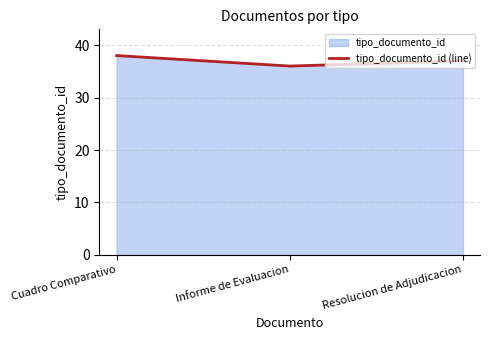

Count the number of categories in the chart.

3